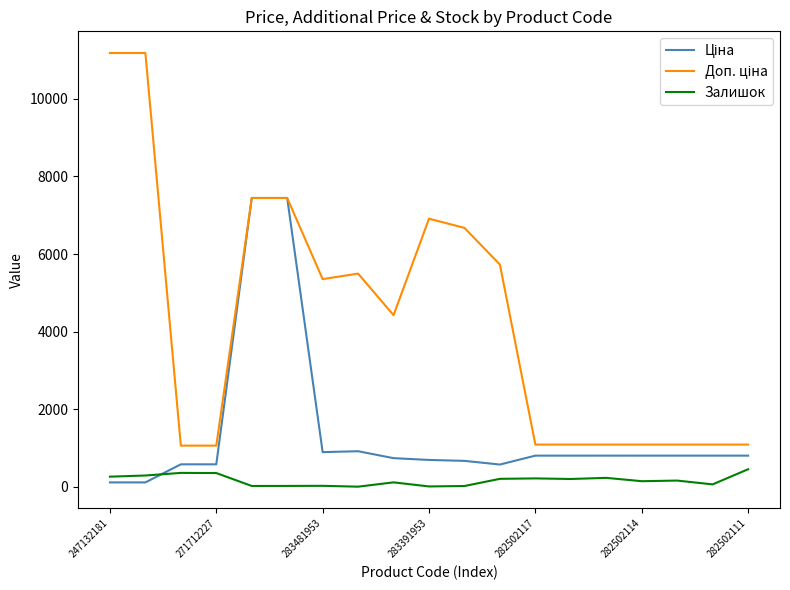

What is the greatest value displayed?

11182.0